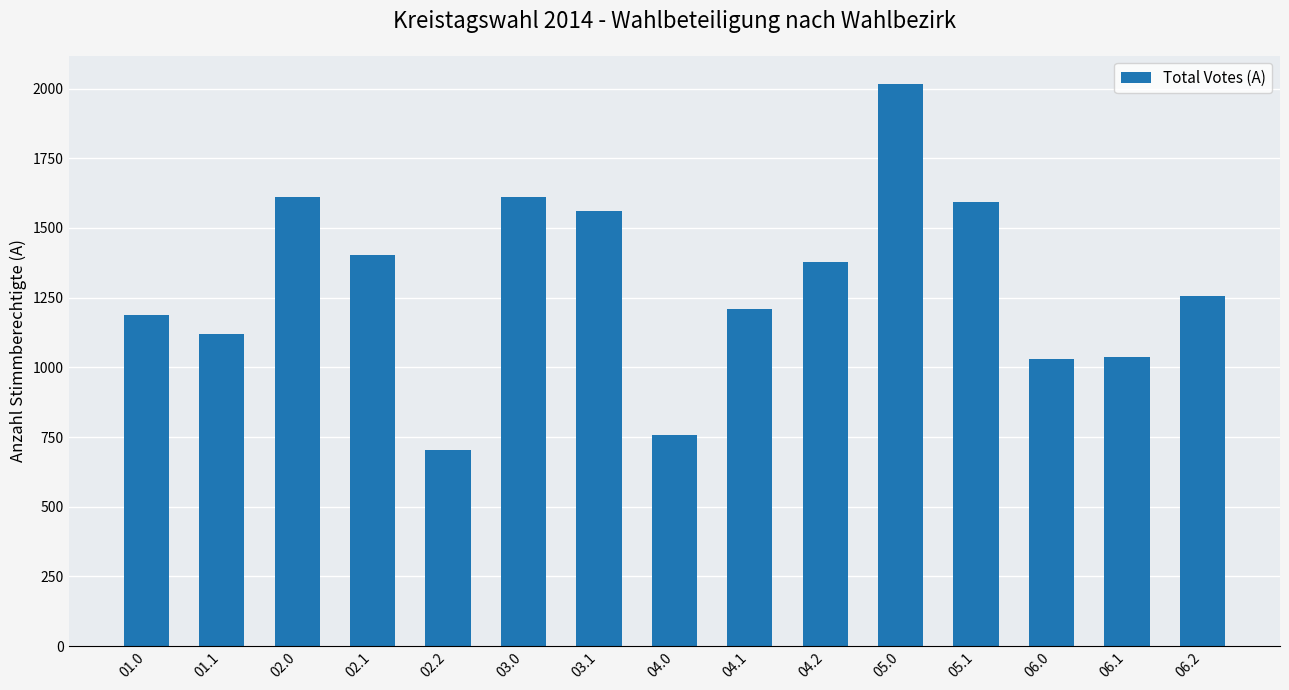

What is the difference between the values at 03.0 and 04.1?

400